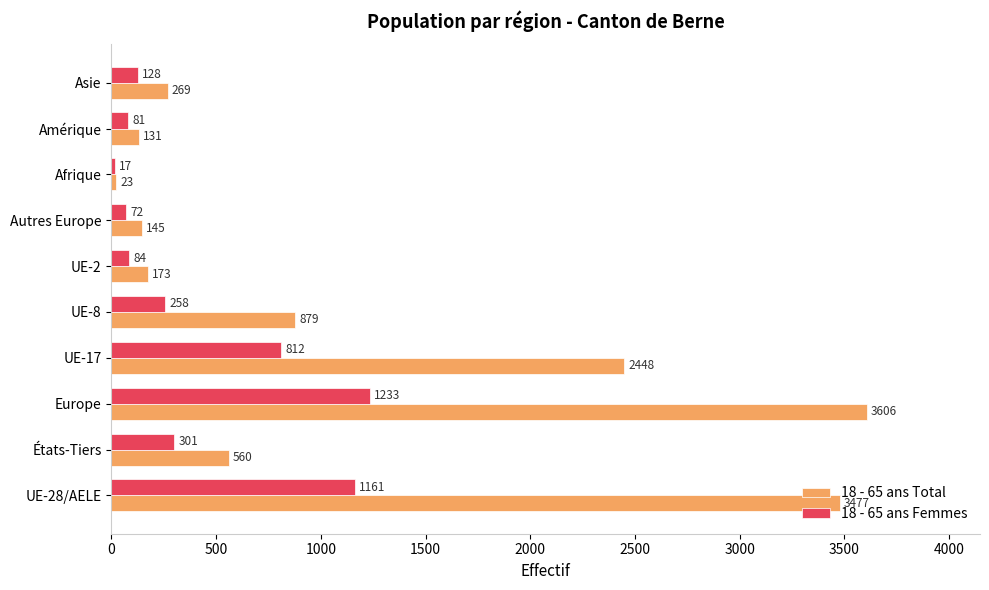

What is the minimum value shown in the chart?

17